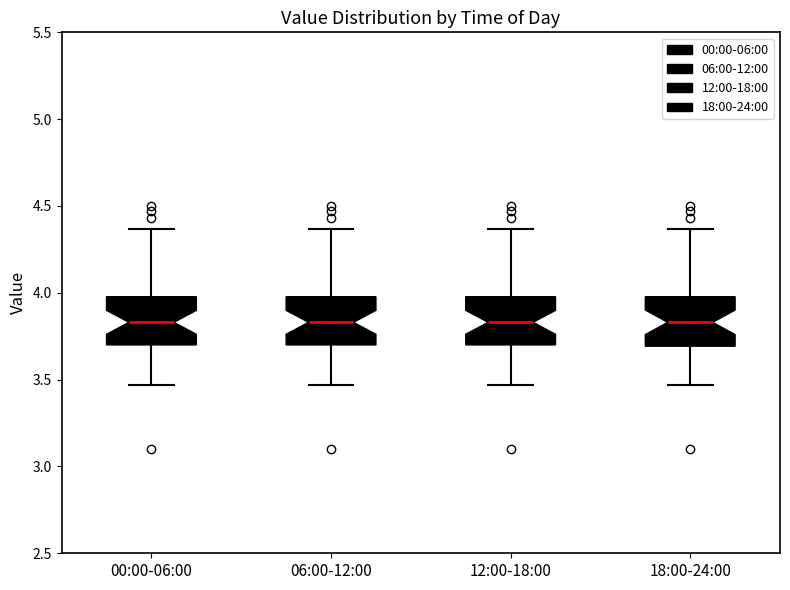

Where does the upper whisker of the box for 12:00-18:00 end on the y-axis? The values are not printed on the chart, so give them approximately, as read against the axis.

4.35